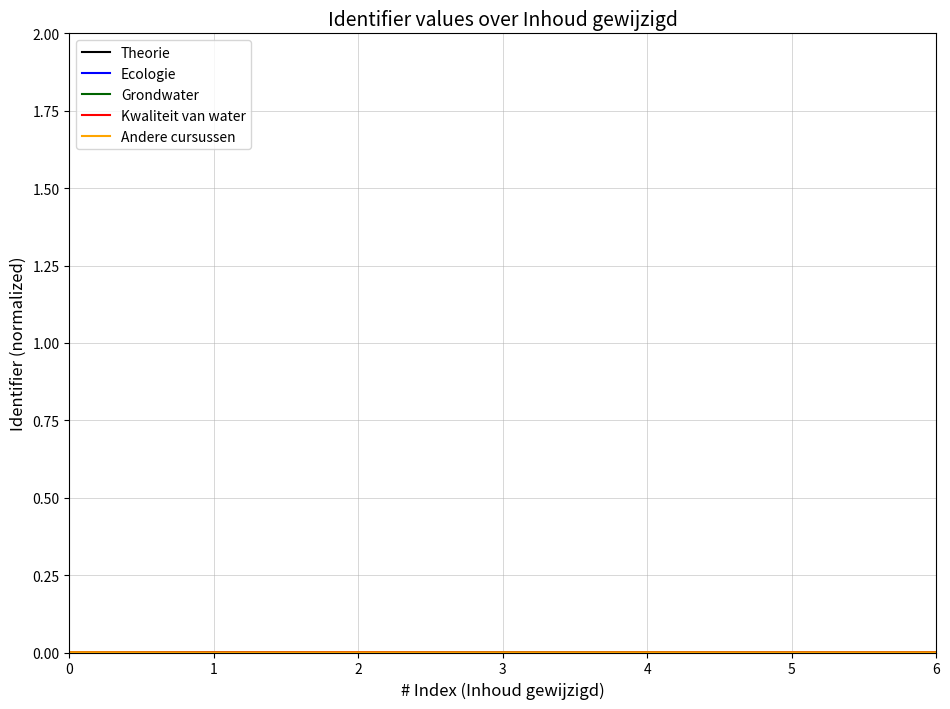

How many lines are shown in the chart?

5